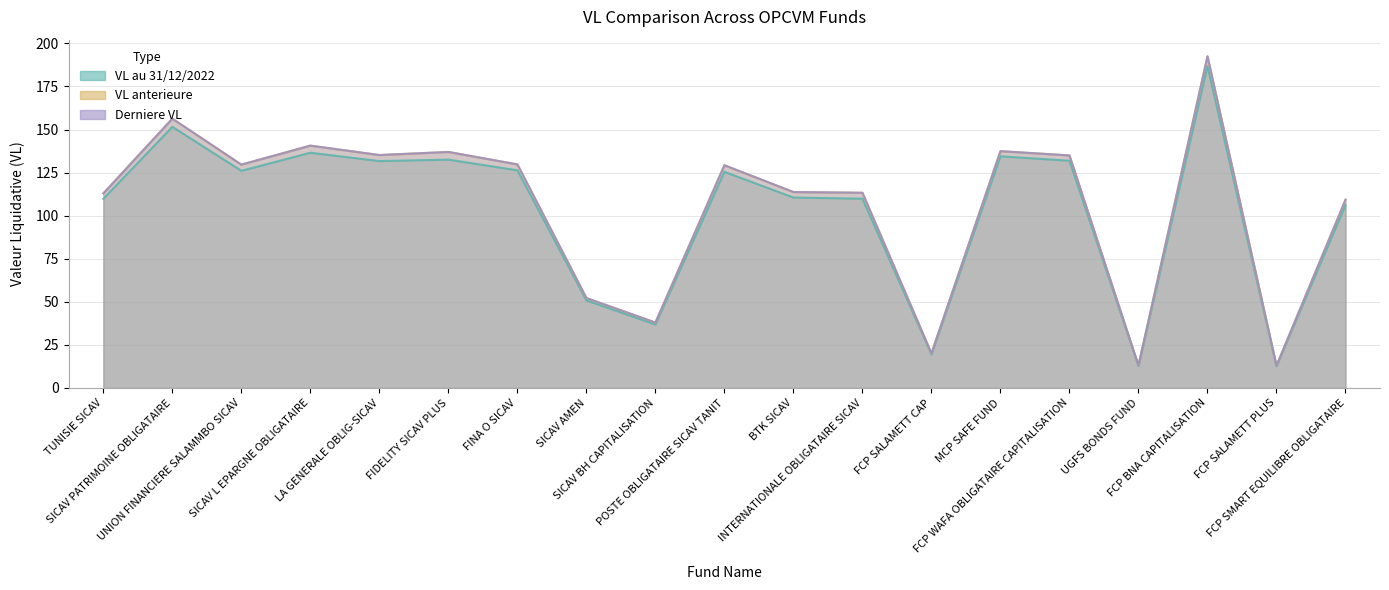

What is the label of the 1st point from the right?

FCP SMART EQUILIBRE OBLIGATAIRE